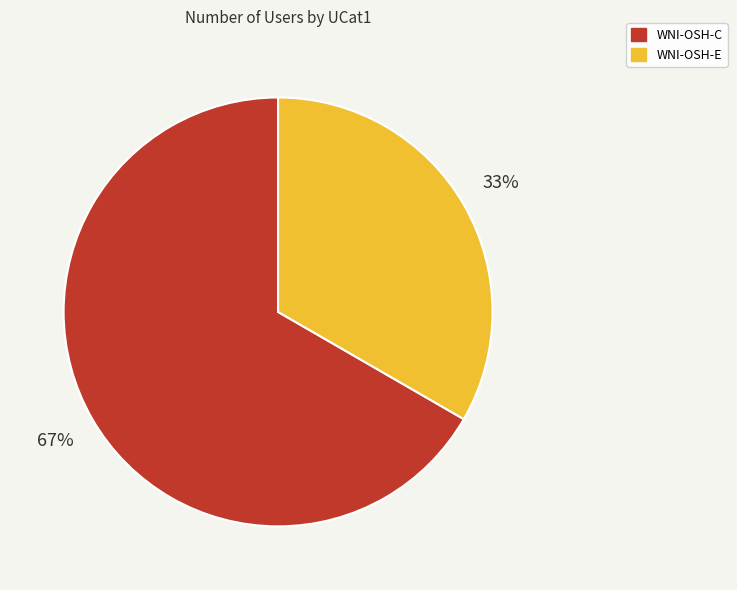

What percentage is the WNI-OSH-C slice, to the nearest percent?

67%